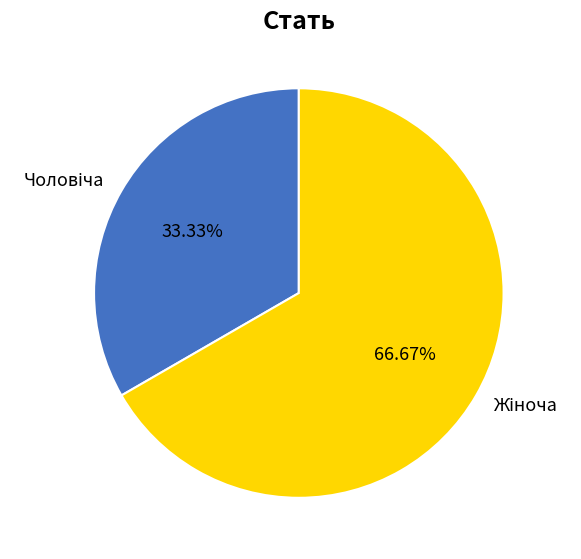

Does any single category account for the majority?

Yes